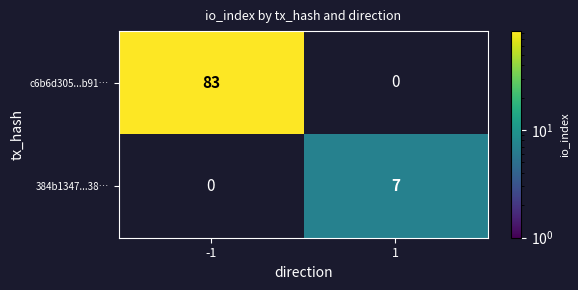

True or false: 384b1347...38… has a value of 11 at 1.

False